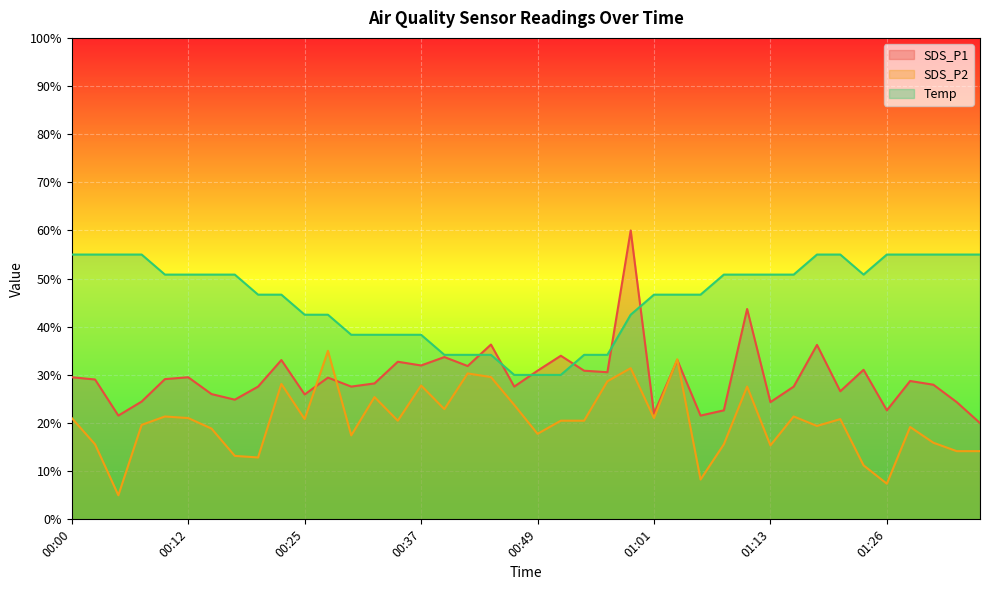

Reading left to right, what are all the values shown in this chart?

SDS_P1: 29.5	29.0	21.6	24.5	29.1	29.5	26.0	24.9	27.6	33.1	25.9	29.4	27.6	28.2	32.7	32.0	33.7	31.8	36.3	27.6	30.9	34.0	30.9	30.6	60.0	21.9	33.1	21.6	22.6	43.7	24.3	27.6	36.2	26.6	31.1	22.6	28.7	28.0	24.3	20.0
SDS_P2: 21.0	15.6	5.0	19.6	21.4	21.0	18.9	13.2	12.9	28.1	20.8	35.0	17.4	25.4	20.5	27.8	22.9	30.3	29.5	23.8	17.8	20.5	20.5	28.7	31.4	21.0	33.3	8.3	15.6	27.6	15.4	21.4	19.4	20.8	11.2	7.4	19.2	15.9	14.2	14.2
Temp: 55.0	55.0	55.0	55.0	50.8	50.8	50.8	50.8	46.7	46.7	42.5	42.5	38.3	38.3	38.3	38.3	34.2	34.2	34.2	30.0	30.0	30.0	34.2	34.2	42.5	46.7	46.7	46.7	50.8	50.8	50.8	50.8	55.0	55.0	50.8	55.0	55.0	55.0	55.0	55.0